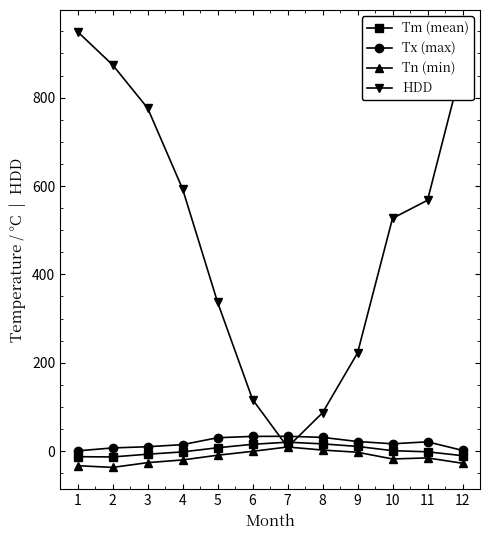

What is the value of the Tm (mean) point at the 11th from the left?

-1.6